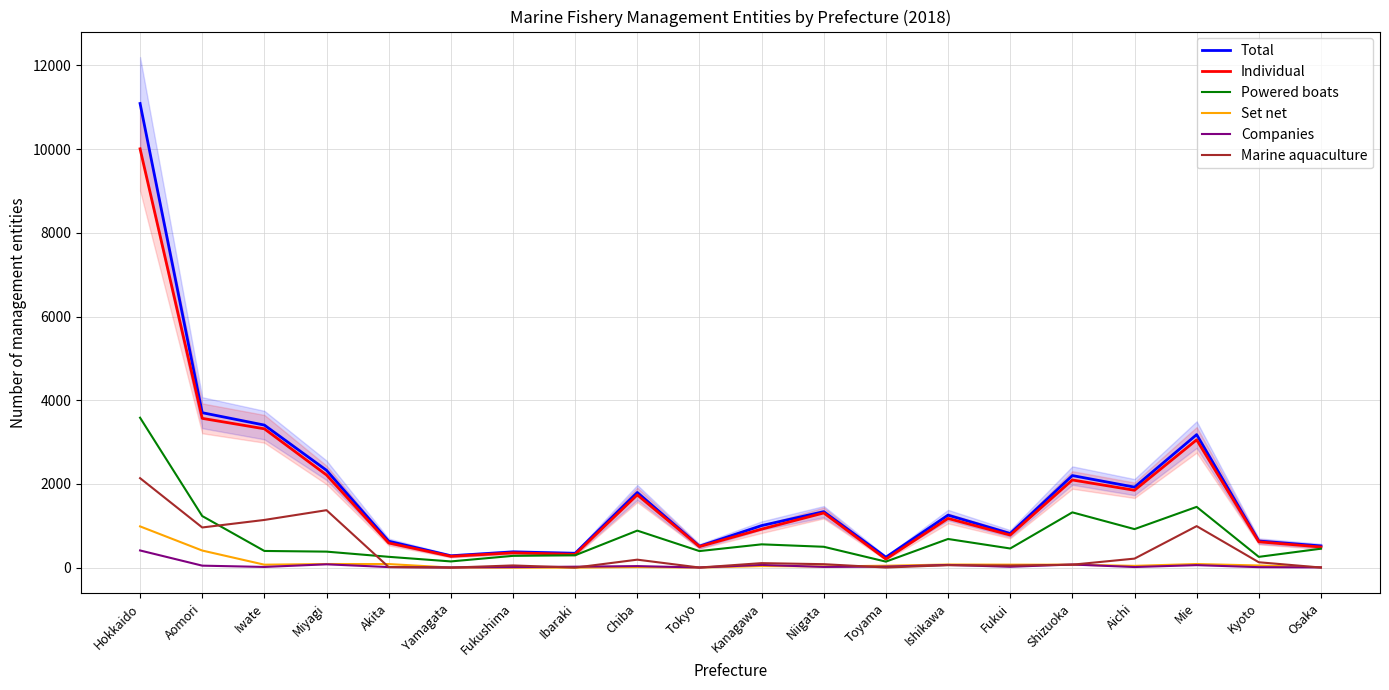

Where does the Powered boats series first go above 458?

Hokkaido